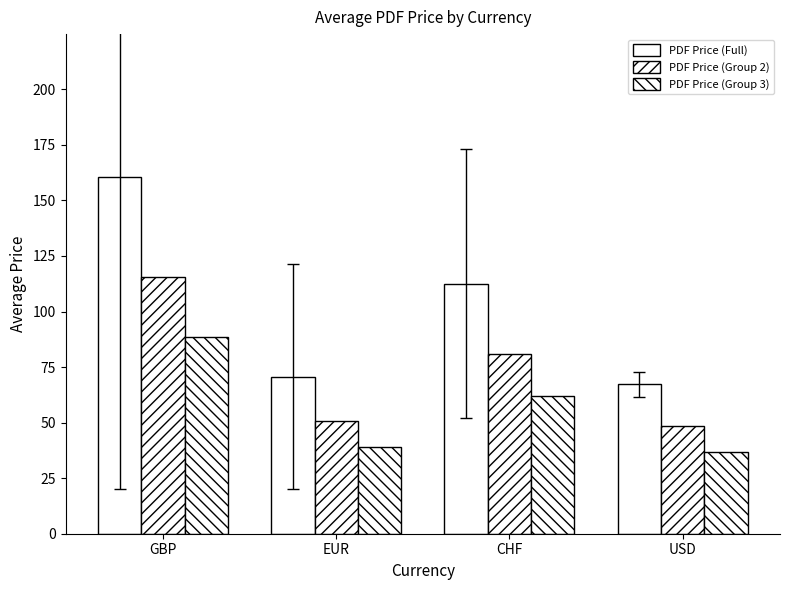

Between EUR and CHF, which series saw the biggest shift?

PDF Price (Full)